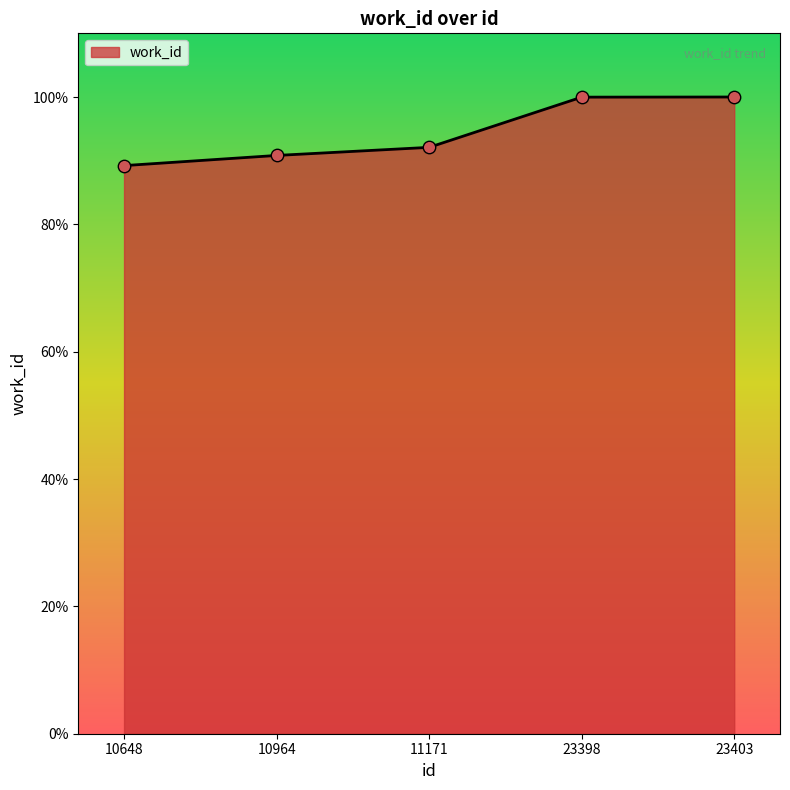

What is the change in value from 10648 to 23398?

+10.8